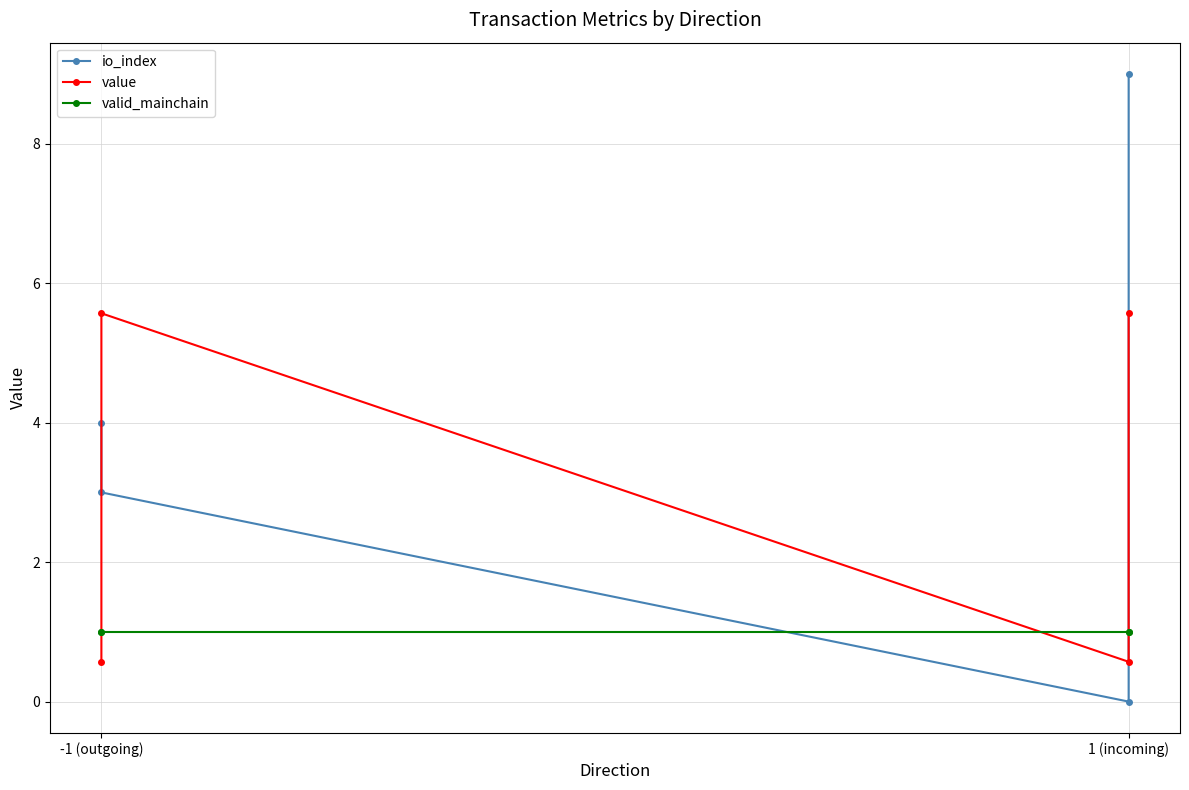

Which series ends up on top after the final intersection of valid_mainchain and value?

value